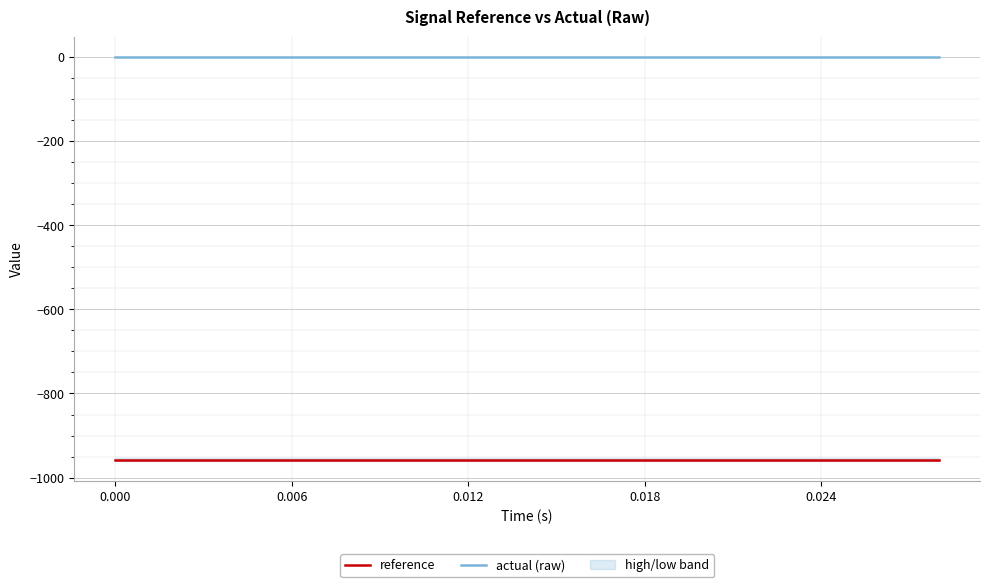

Which series has the widest spread of values?

reference